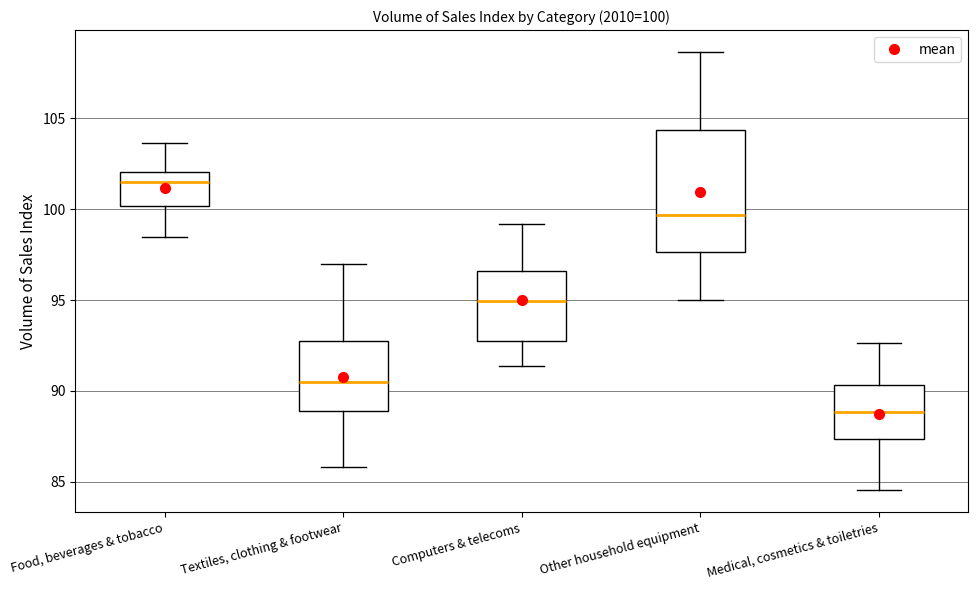

Comparing the boxes themselves (not the whiskers), which one is the tallest?

Other household equipment